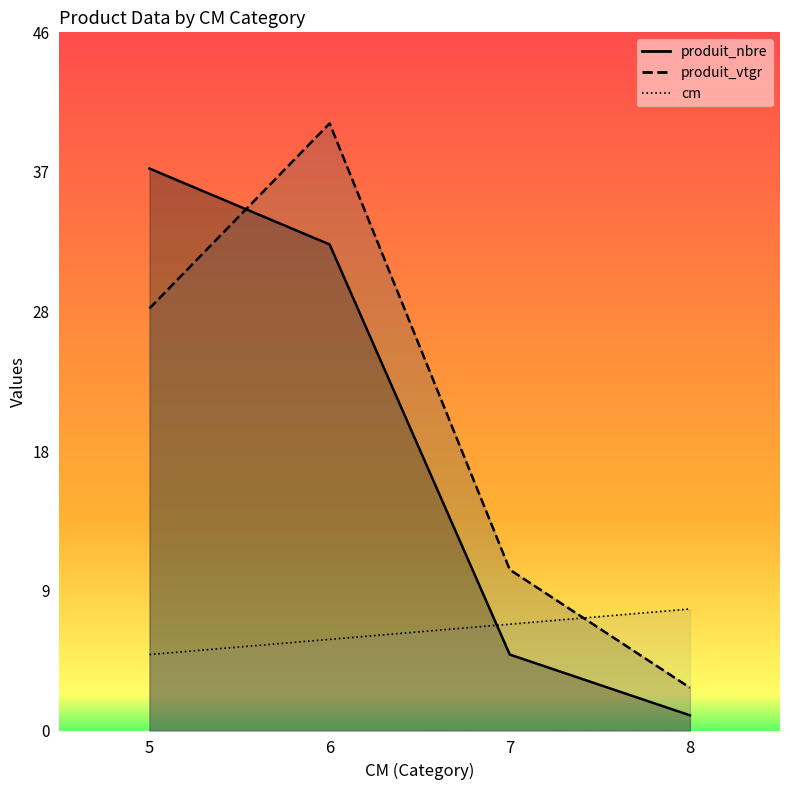

How many times do produit_vtgr and produit_nbre cross each other?

1